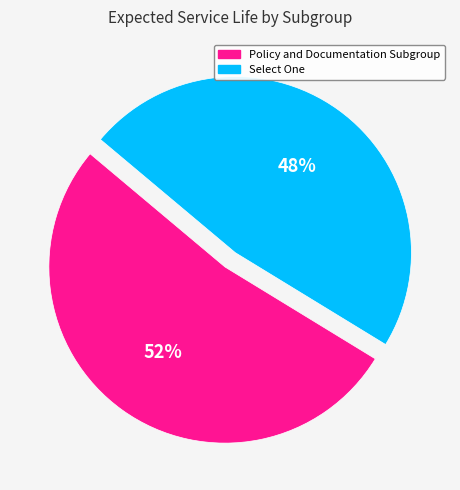

Is the sum of Select One and Policy and Documentation Subgroup greater than half?

Yes